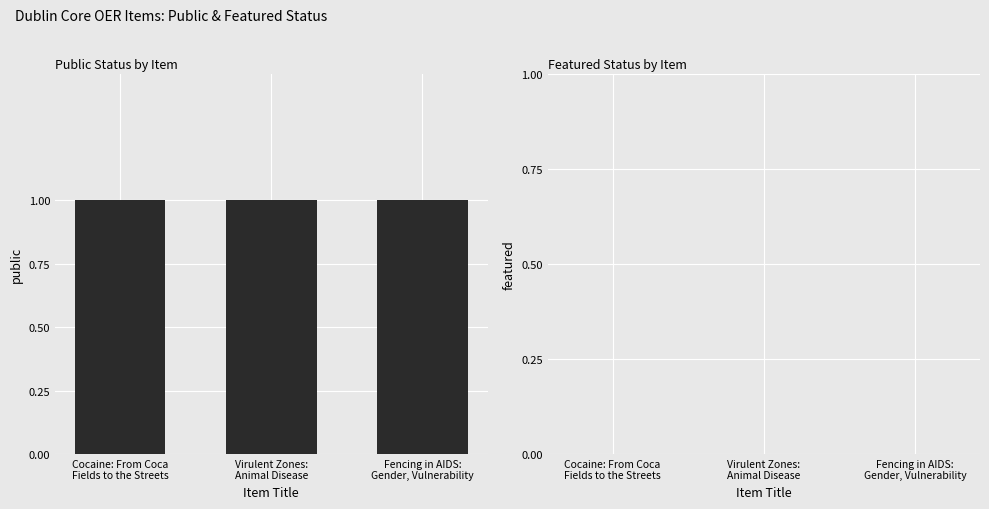

Between Virulent Zones:
Animal Disease and Fencing in AIDS:
Gender, Vulnerability, which series saw the biggest shift?

public